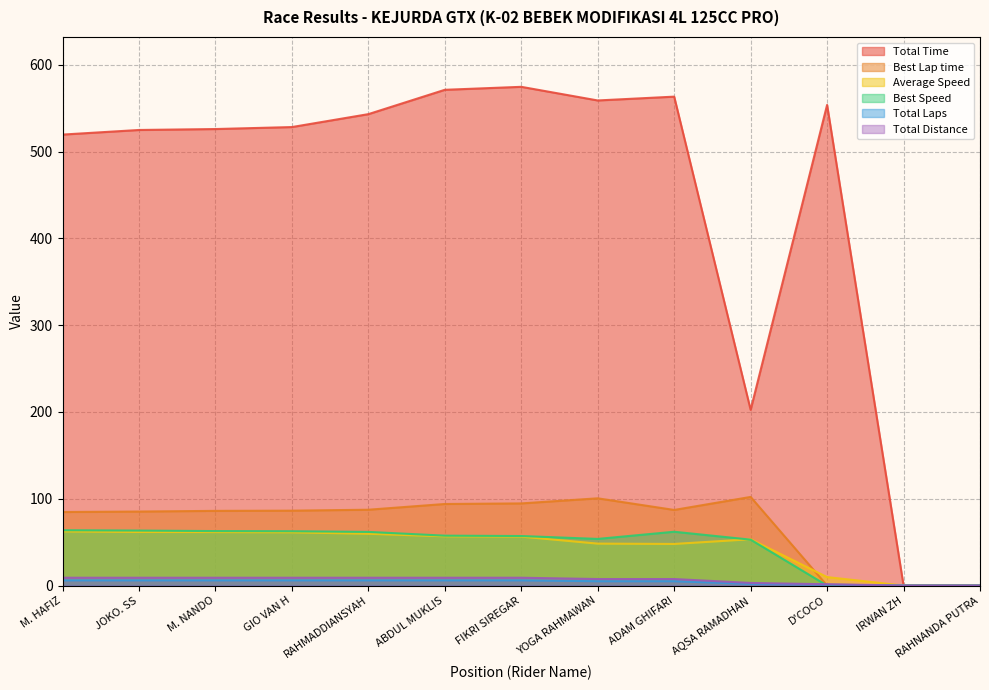

What is the average value of the Best Speed series?

46.0